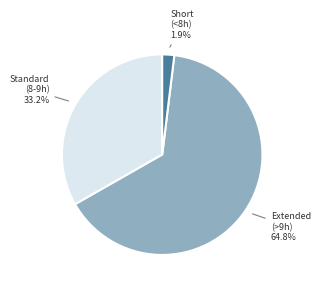

To the nearest percent, what is the average slice percentage?

33%